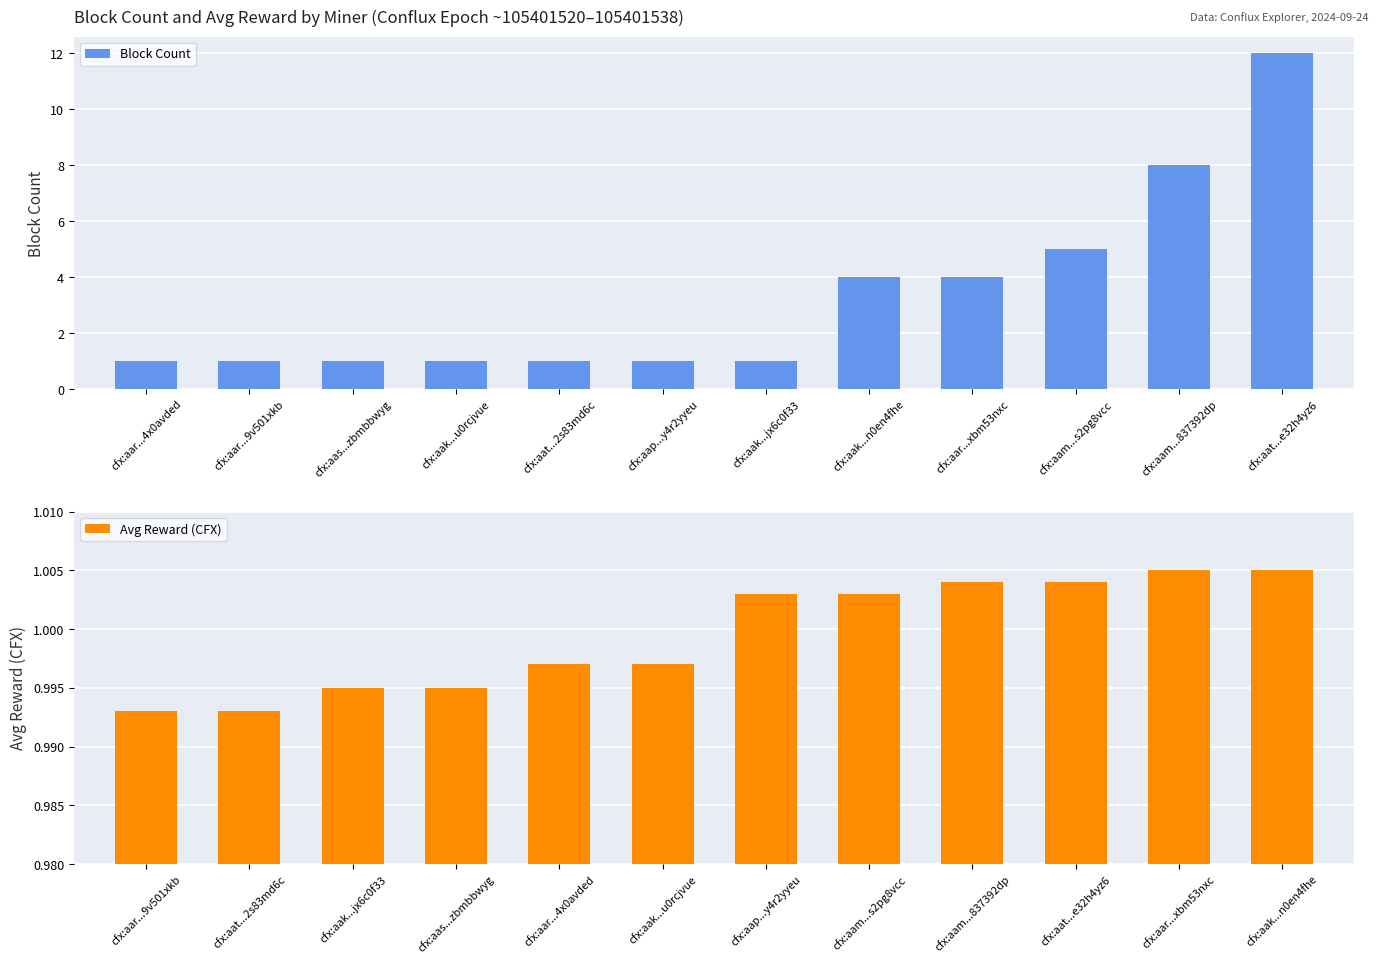

What is the difference between the Block Count values at cfx:aar...xbm53nxc and cfx:aas...zbmbbwyg?

3